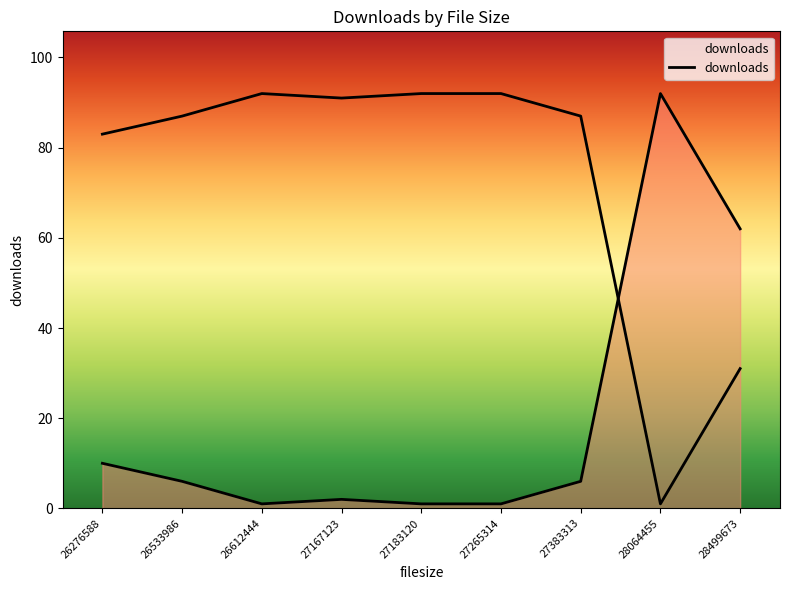

Is it true that the value at 26612444 is 1?

True